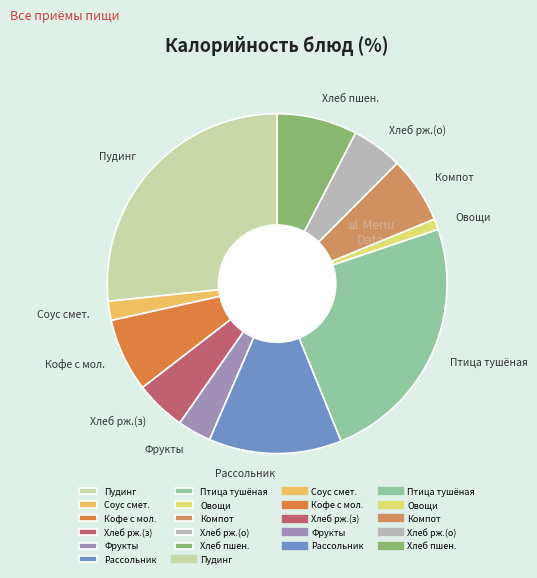

Is the sum of Хлеб рж.(з) and Рассольник greater than half?

No